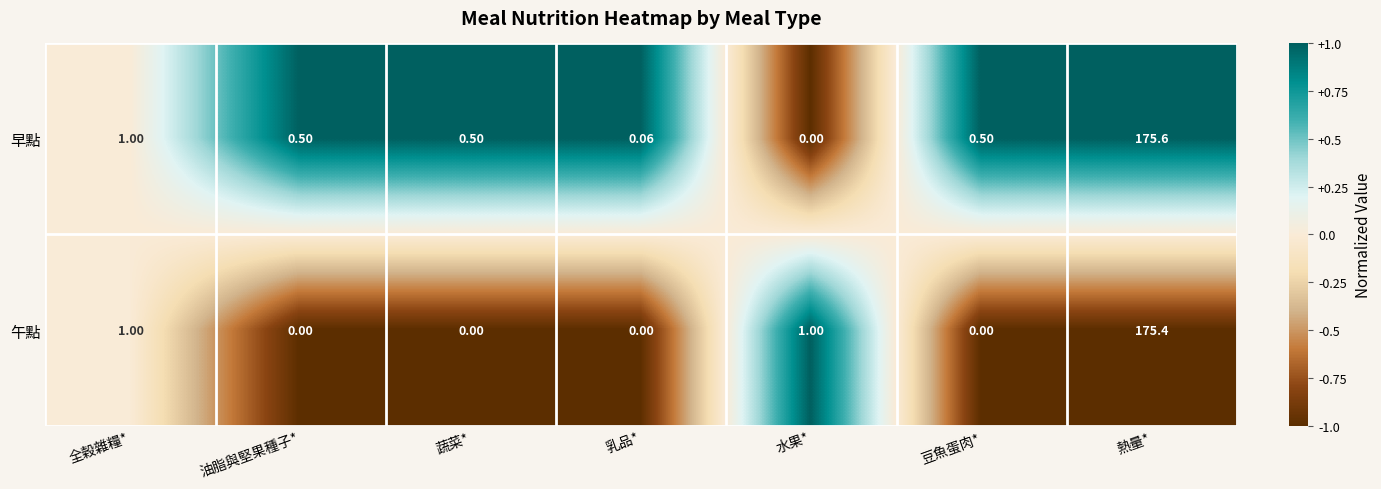

How many positive values does the 早點 series have?

6